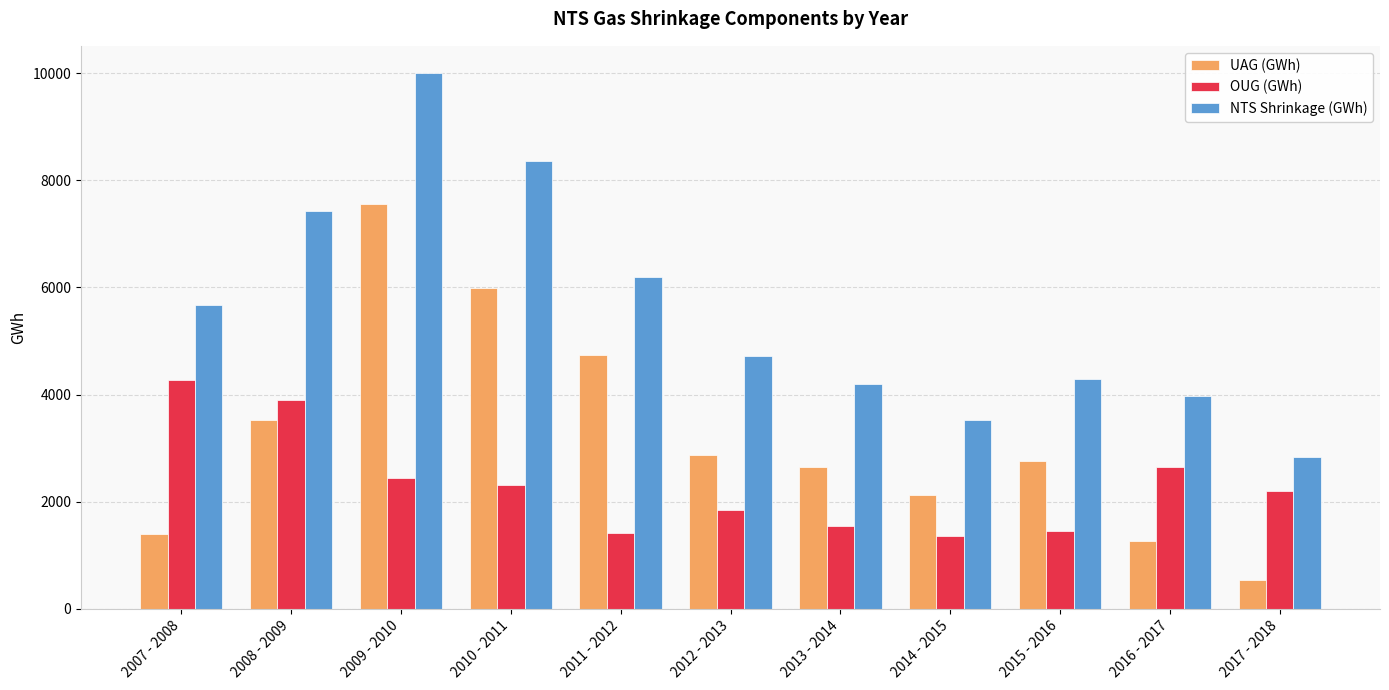

What is the average value of the OUG (GWh) series?

2308.4